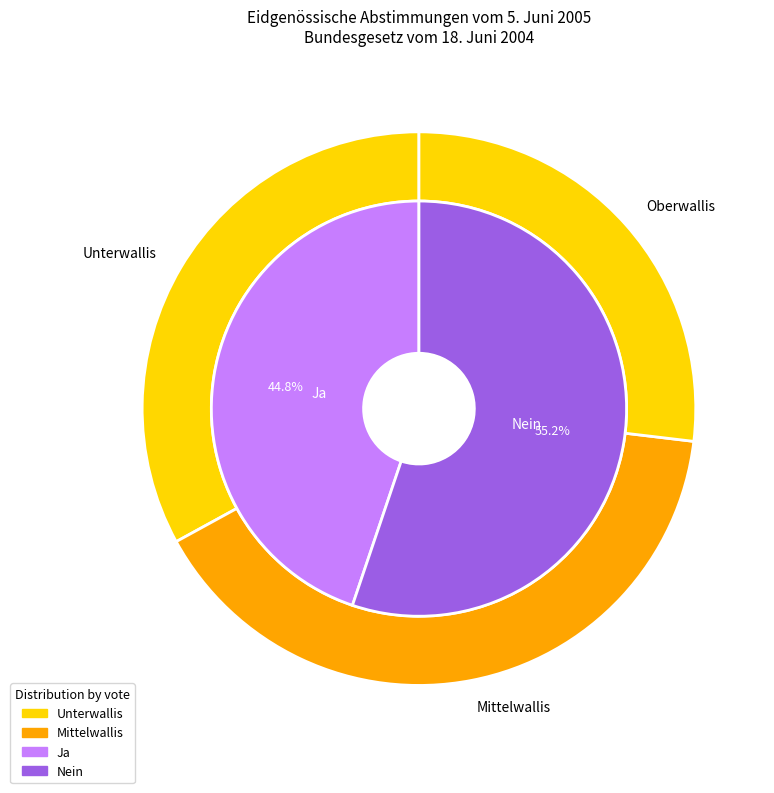

What is the spread (max minus min) of values at Mittelwallis?

5596